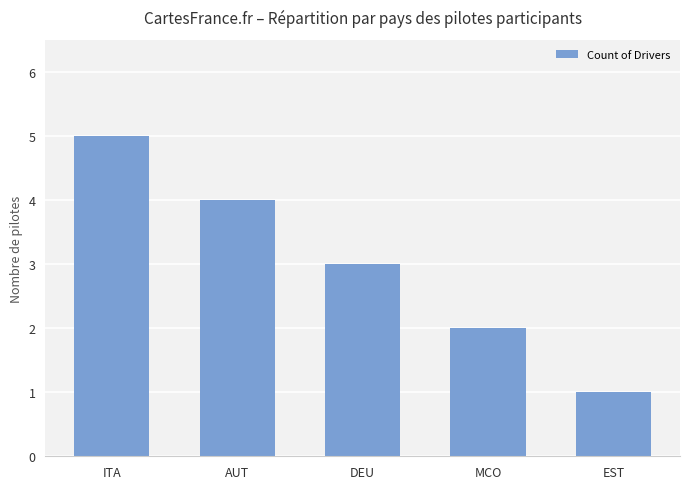

What is the approximate value at ITA?

5